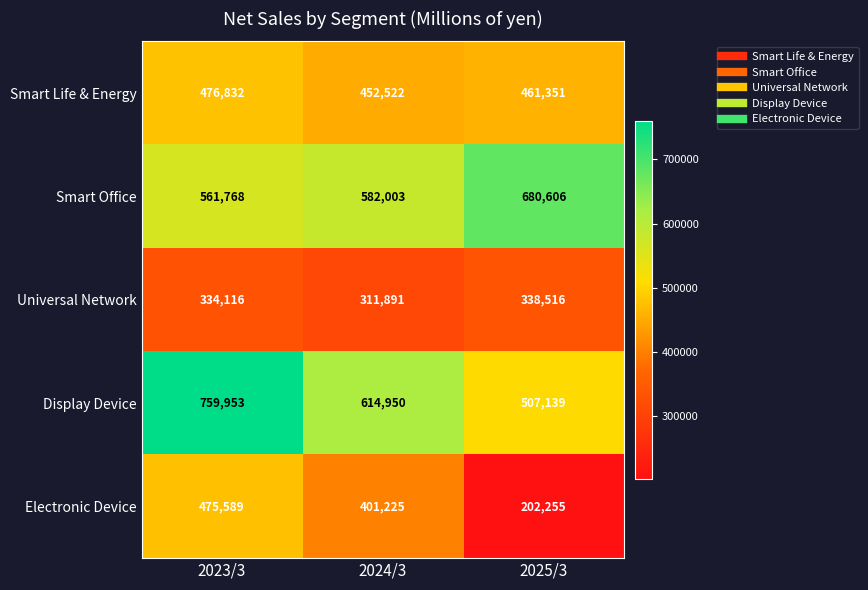

Between 2023/3 and 2024/3, which series saw the biggest shift?

Display Device